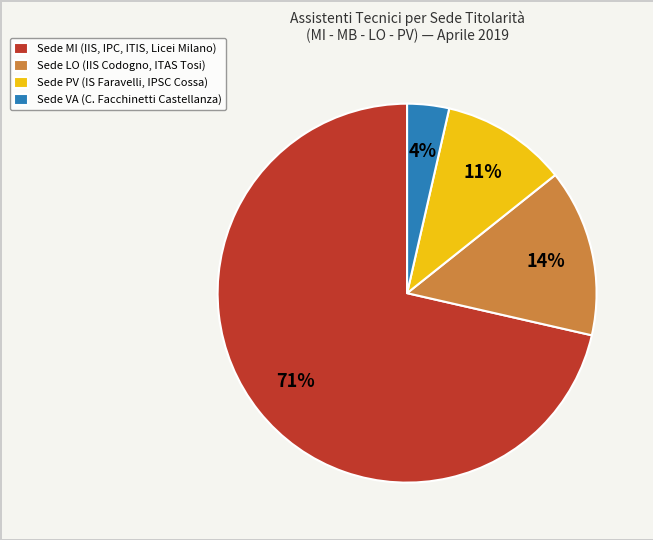

Between Sede PV (IS Faravelli, IPSC Cossa) and Sede LO (IIS Codogno, ITAS Tosi), which is larger?

Sede LO (IIS Codogno, ITAS Tosi)